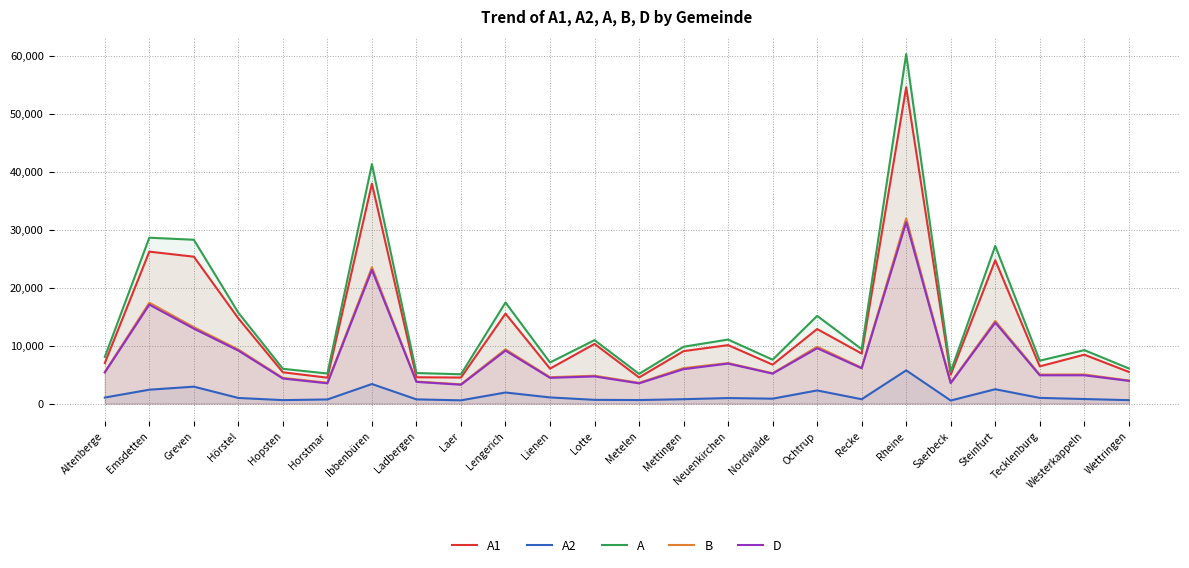

What are all the series names shown in the legend?

A1, A2, A, B, D